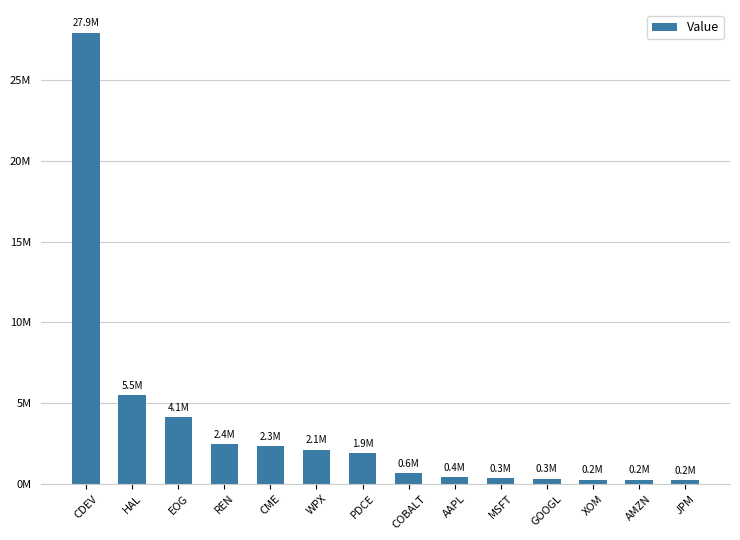

Are the bars horizontal?

No